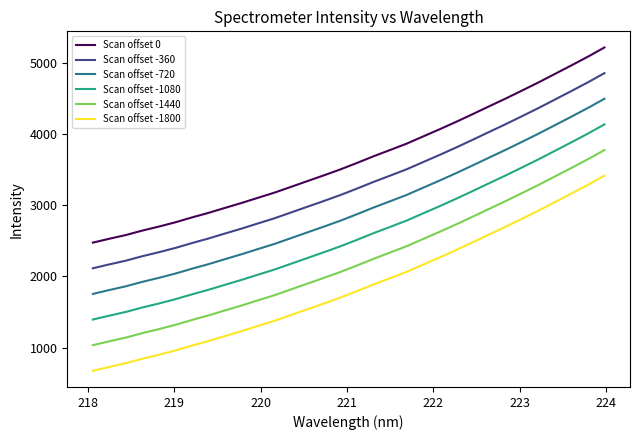

Rank the series by their maximum value, from lowest to highest.

Scan offset -1800, Scan offset -1440, Scan offset -1080, Scan offset -720, Scan offset -360, Scan offset 0